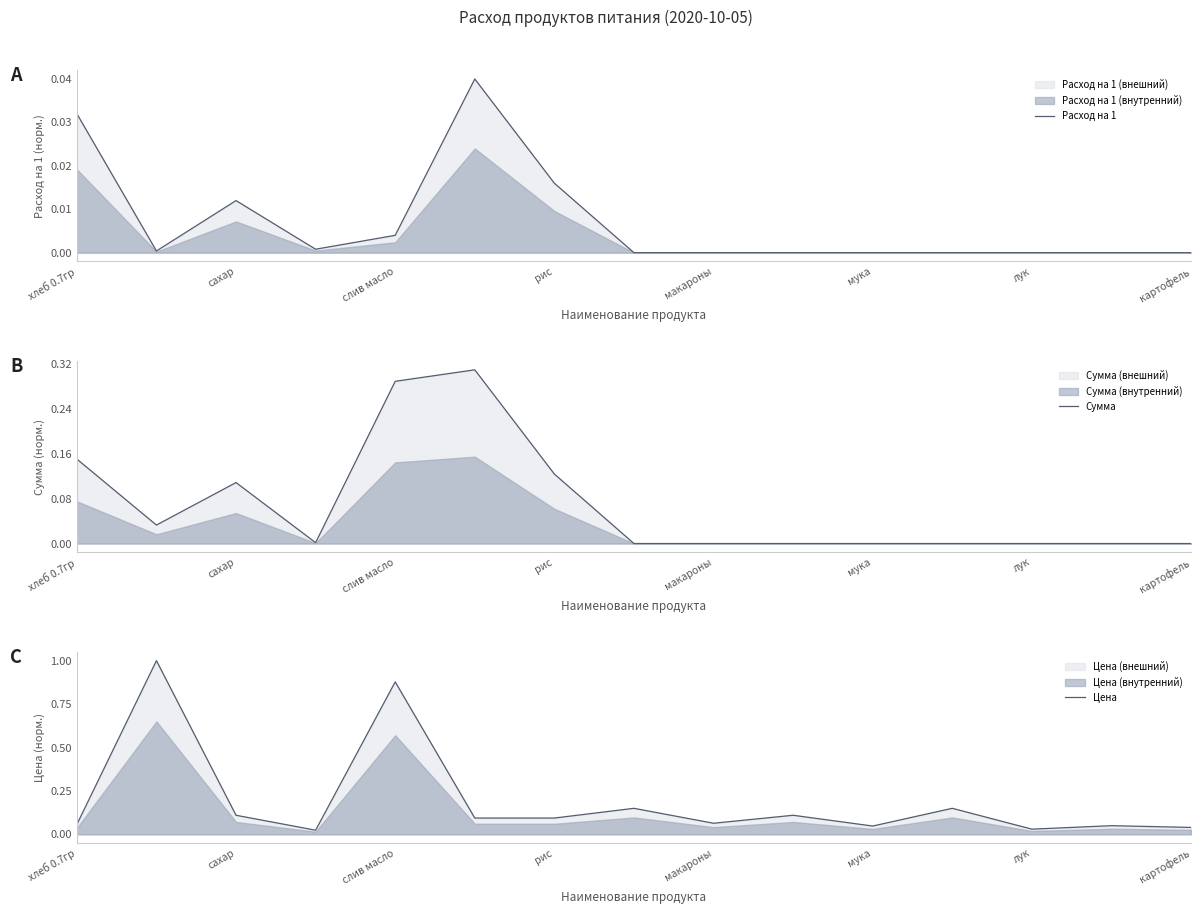

Which series has the largest total across all categories?

Цена